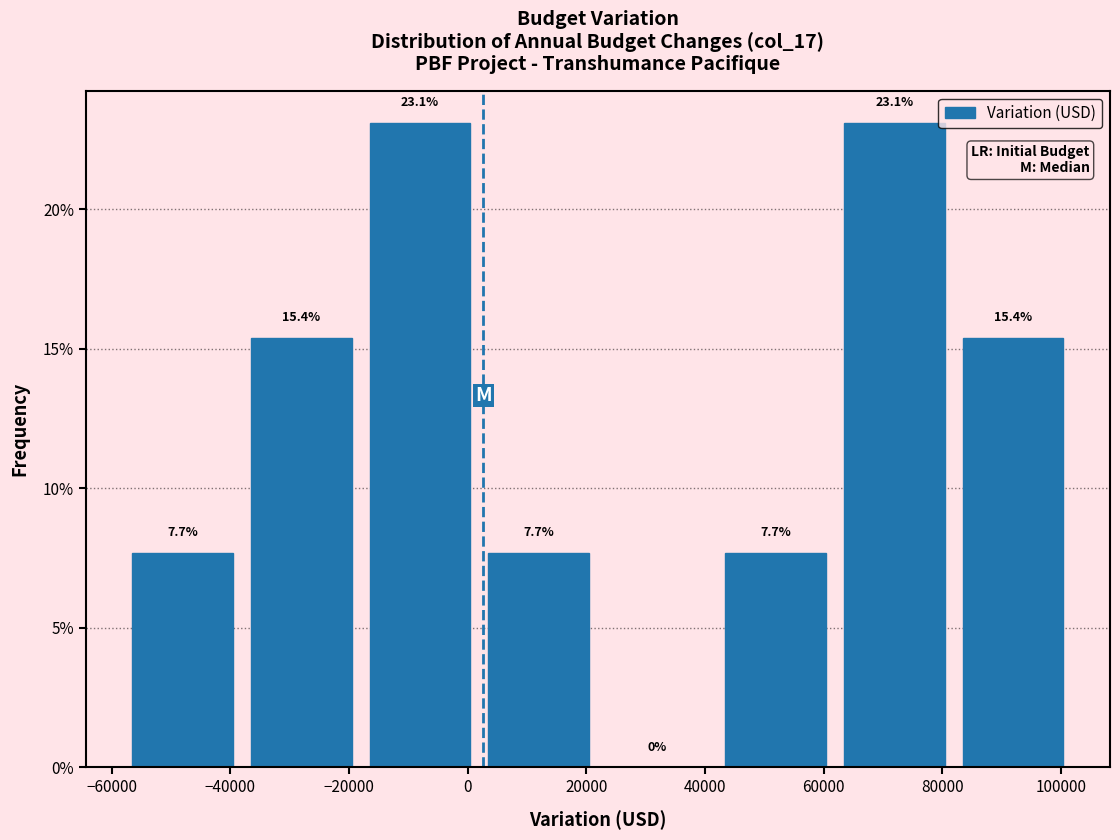

Reading left to right, transcribe this chart: for each bar, give the range it covers on the x-axis and its height. The bar edges are not printed on the chart, so give them approximately, as read against the axis.

-58000 to -38000: 7.7
-38000 to -18000: 15.4
-18000 to 2000: 23.1
2000 to 22000: 7.7
22000 to 42000: 0.0
42000 to 62000: 7.7
62000 to 82000: 23.1
82000 to 102000: 15.4